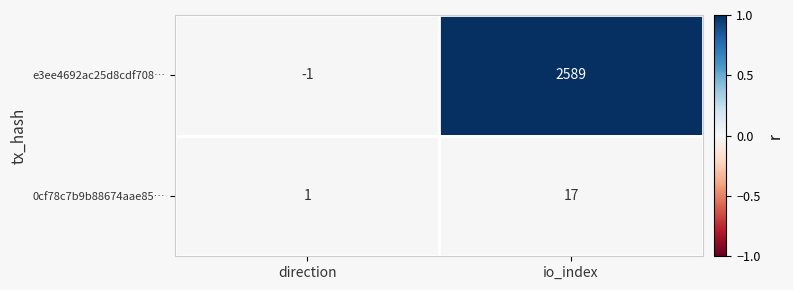

How many series are shown in this chart?

2